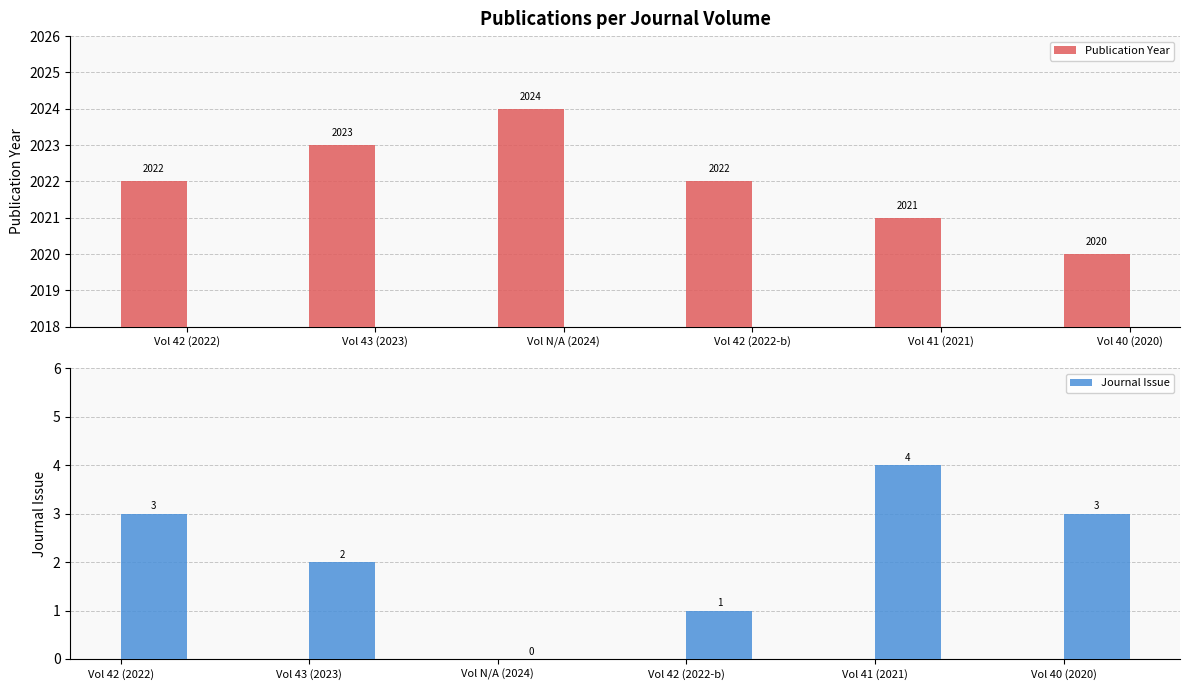

True or false: Publication Year has a value of 2023 at Vol 43 (2023).

True